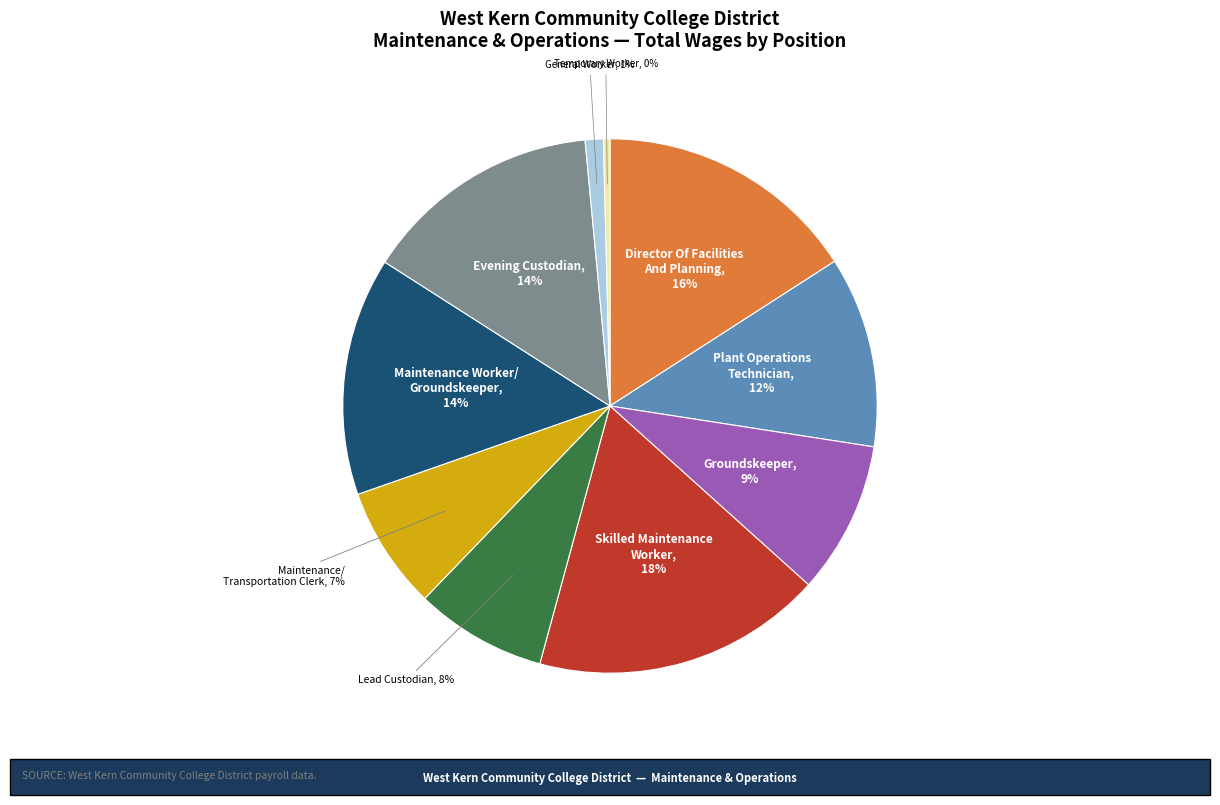

To the nearest percent, what is the average slice percentage?

10%